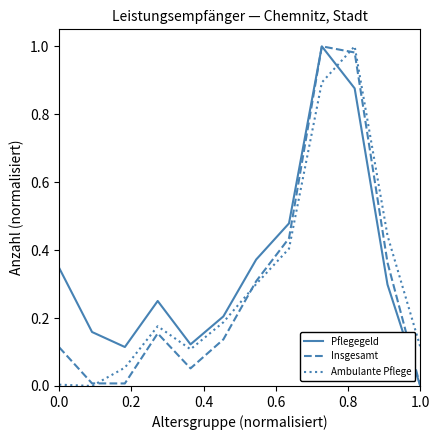

Rank the series by their average value, from lowest to highest.

Insgesamt, Ambulante Pflege, Pflegegeld